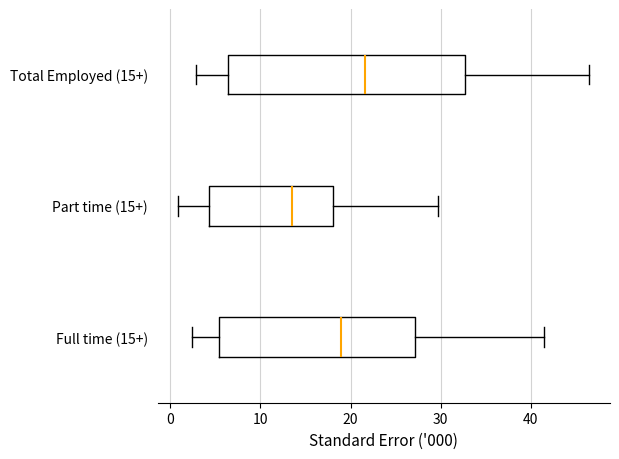

Which box's median line is the furthest to the left?

Part time (15+)